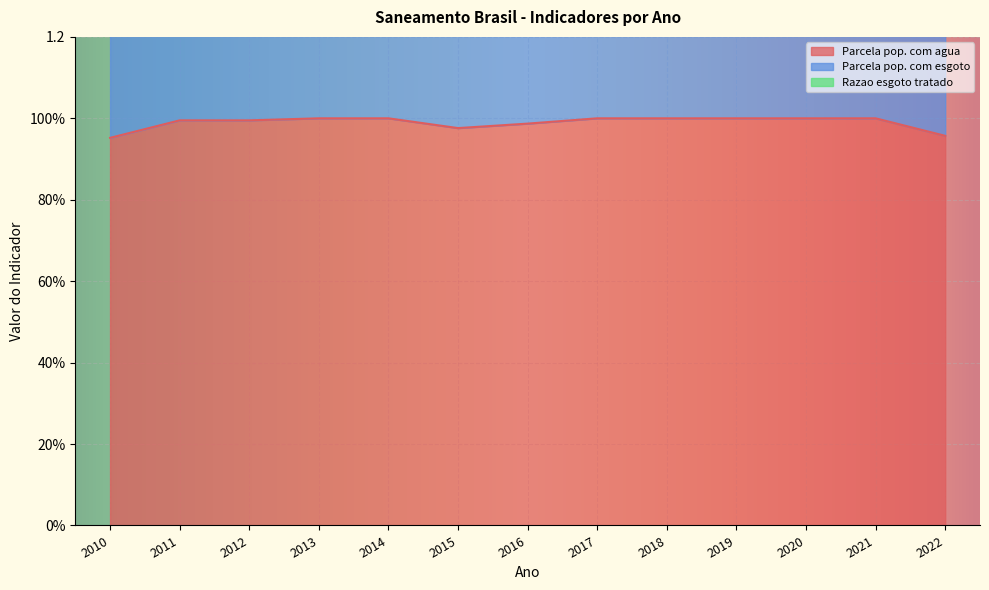

What are all the series names shown in the legend?

Parcela pop. com agua, Parcela pop. com esgoto, Razao esgoto tratado